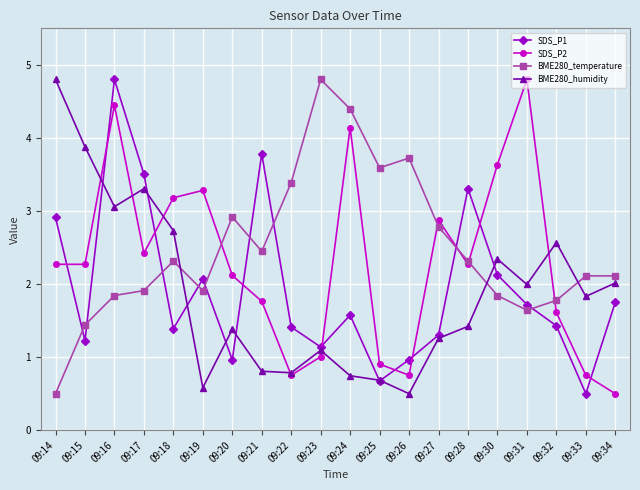

How many interior local valleys does the BME280_temperature series have?

4